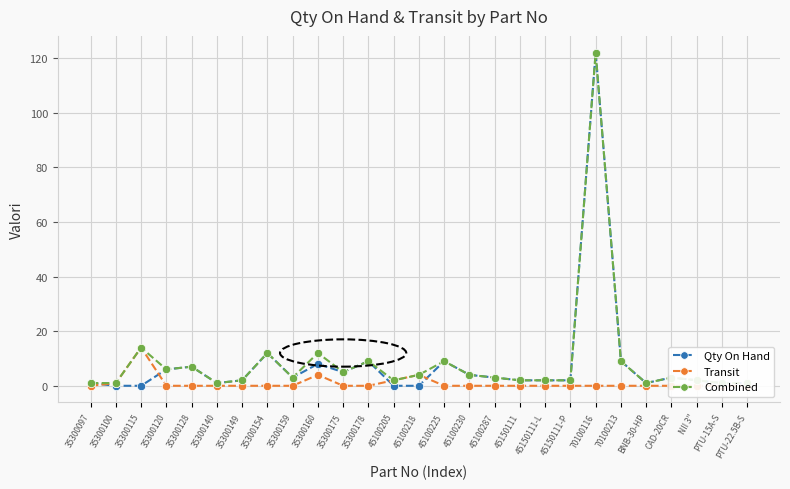

What is the greatest value displayed?

122